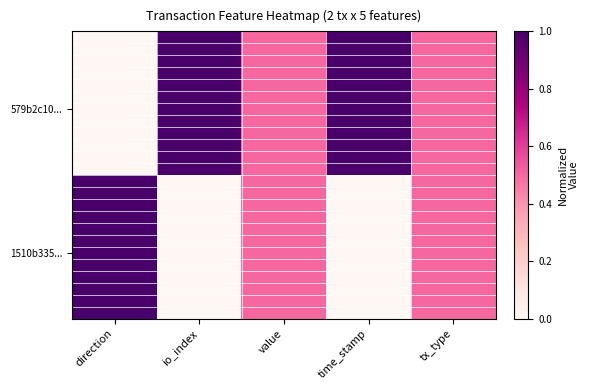

At how many categories does at least one series exceed 0?

5